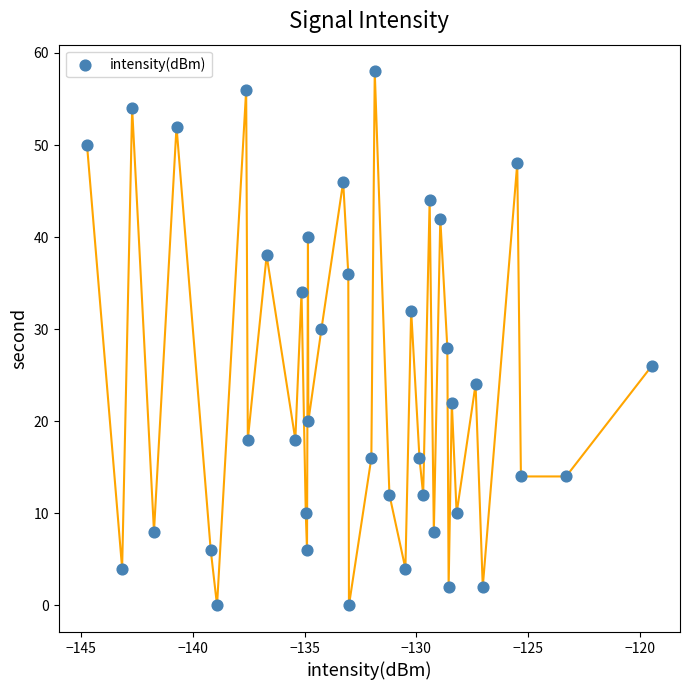

What is the range of Y values (max minus min)?

58